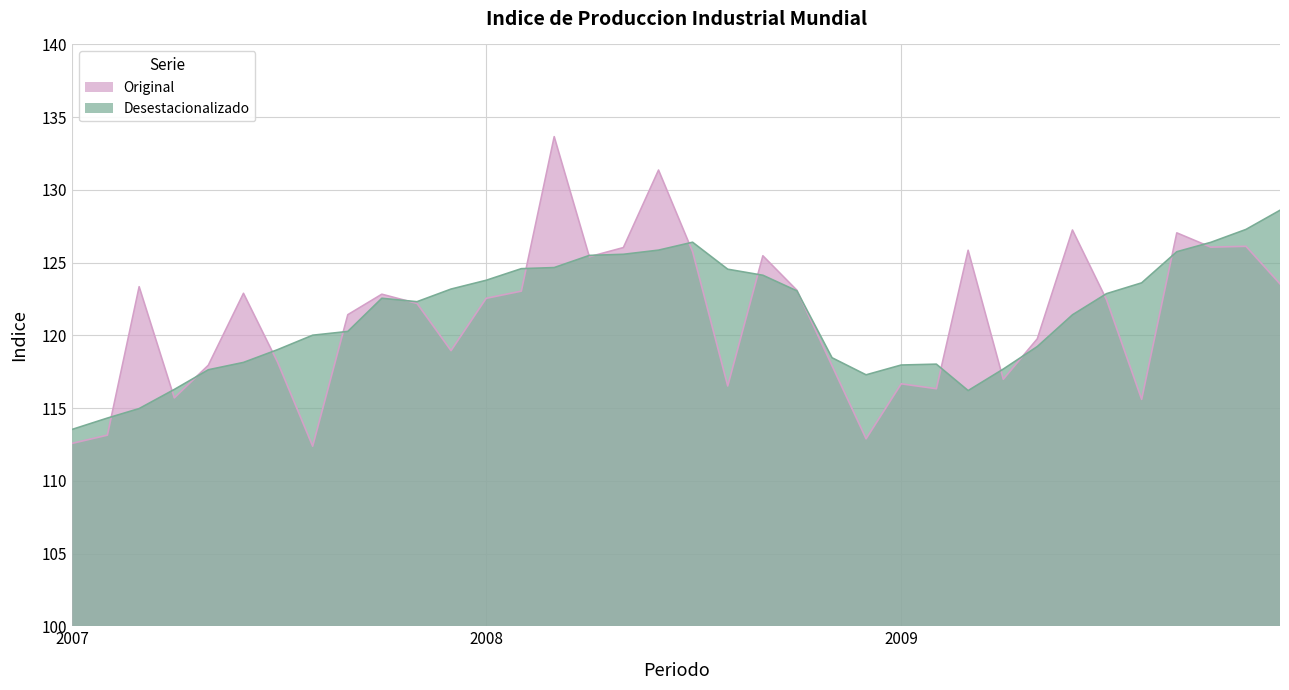

Does the chart display data point markers on the line(s)?

No